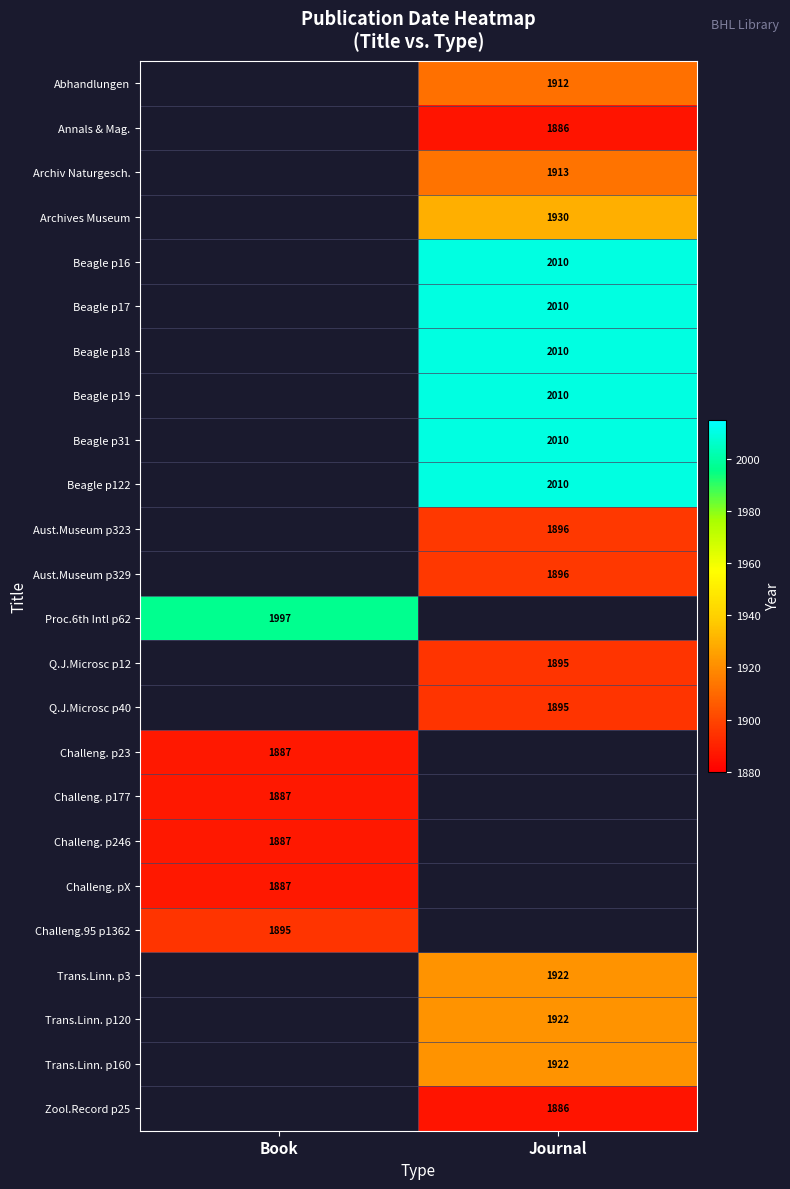

The Abhandlungen series shows 2540 at Journal. True or false?

False